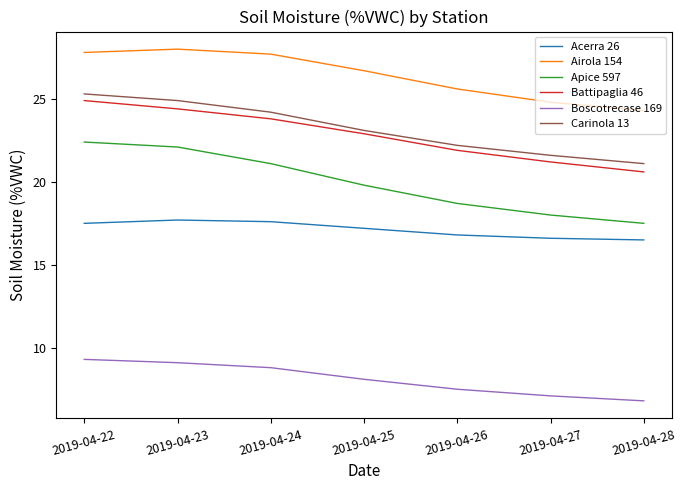

Reading left to right, what are all the values shown in this chart?

Acerra 26: 17.5	17.7	17.6	17.2	16.8	16.6	16.5
Airola 154: 27.8	28.0	27.7	26.7	25.6	24.8	24.3
Apice 597: 22.4	22.1	21.1	19.8	18.7	18.0	17.5
Battipaglia 46: 24.9	24.4	23.8	22.9	21.9	21.2	20.6
Boscotrecase 169: 9.3	9.1	8.8	8.1	7.5	7.1	6.8
Carinola 13: 25.3	24.9	24.2	23.1	22.2	21.6	21.1